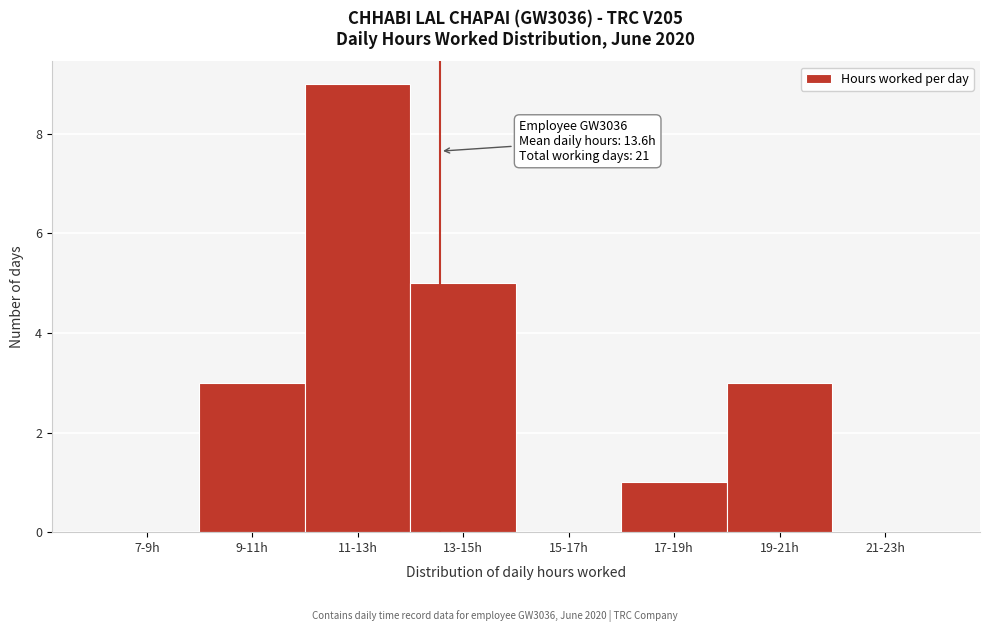

Reading left to right, what are all the values shown in this chart?

7-9h=0	9-11h=3	11-13h=9	13-15h=5	15-17h=0	17-19h=1	19-21h=3	21-23h=0